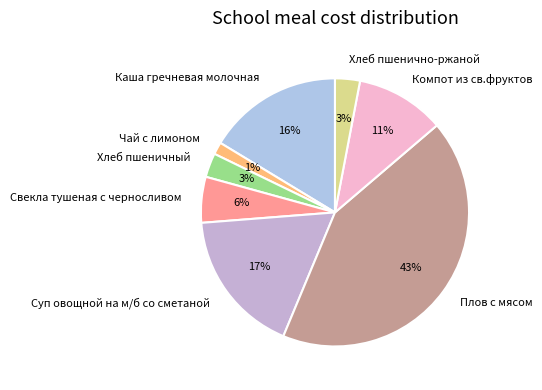

How many segments does this pie chart have?

8